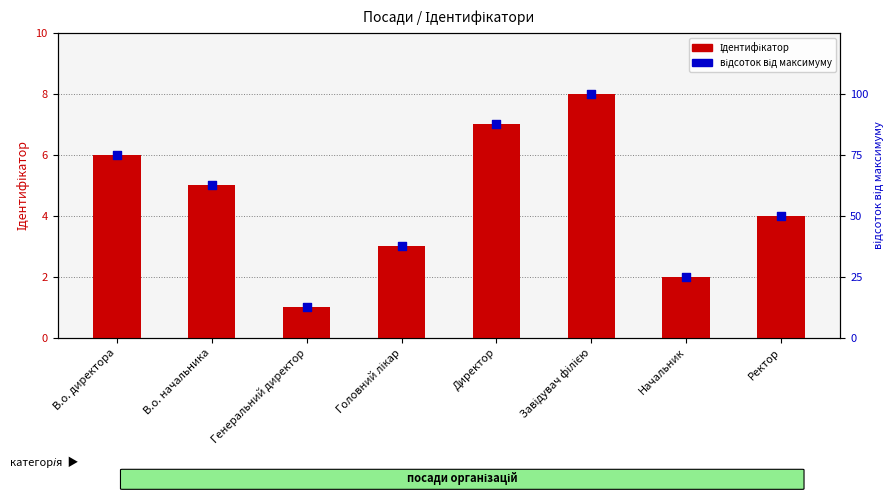

At which category is the sum across all series the highest?

Завідувач філією